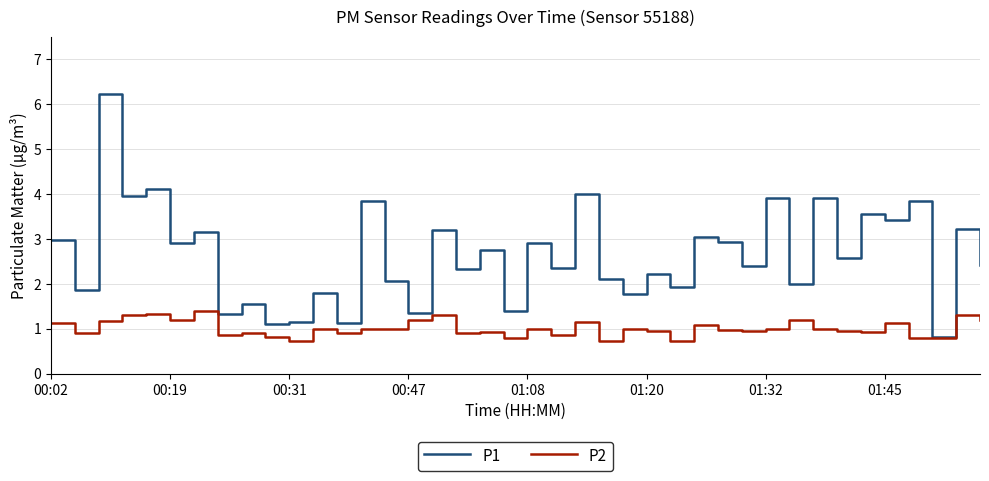

Rank the series by their average value, from lowest to highest.

P2, P1